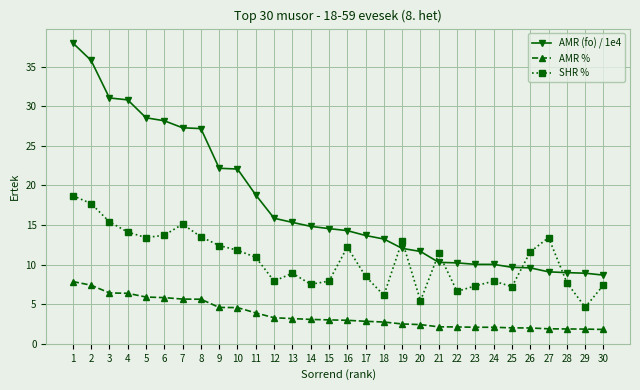

Which series has the largest total across all categories?

AMR (fo) / 1e4